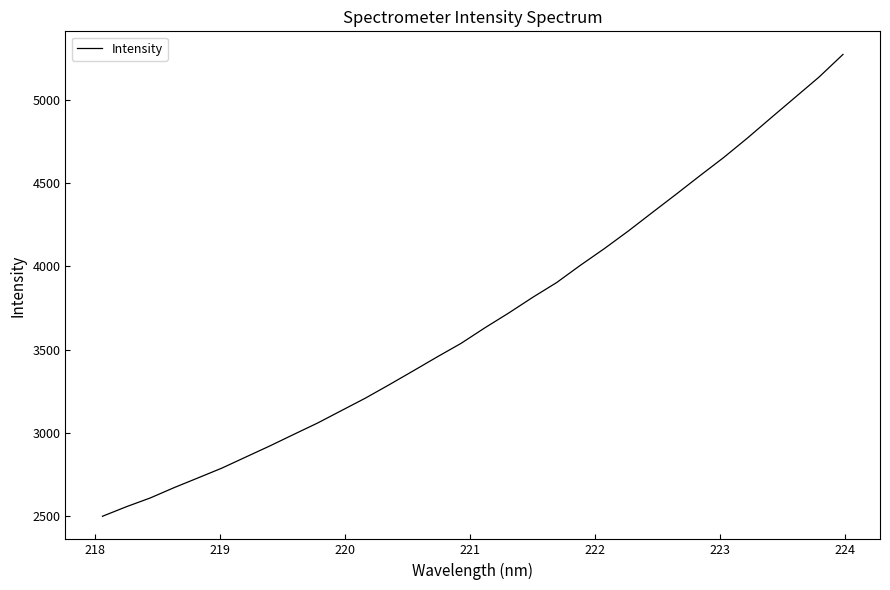

What is the minimum value shown in the chart?

2499.1